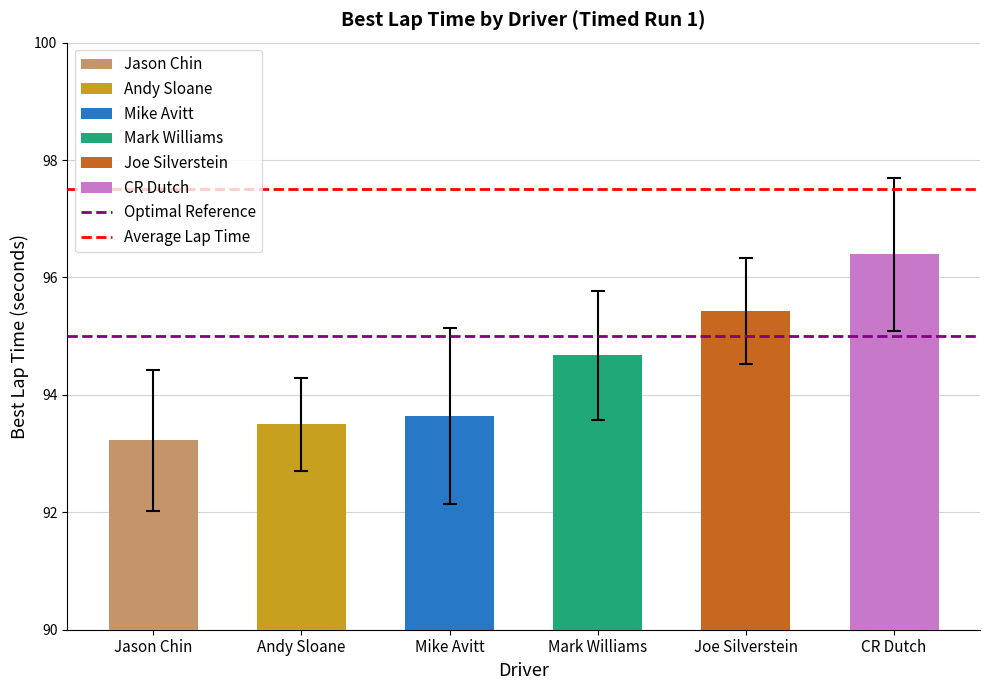

Where does the data first go above 94?

Mark Williams